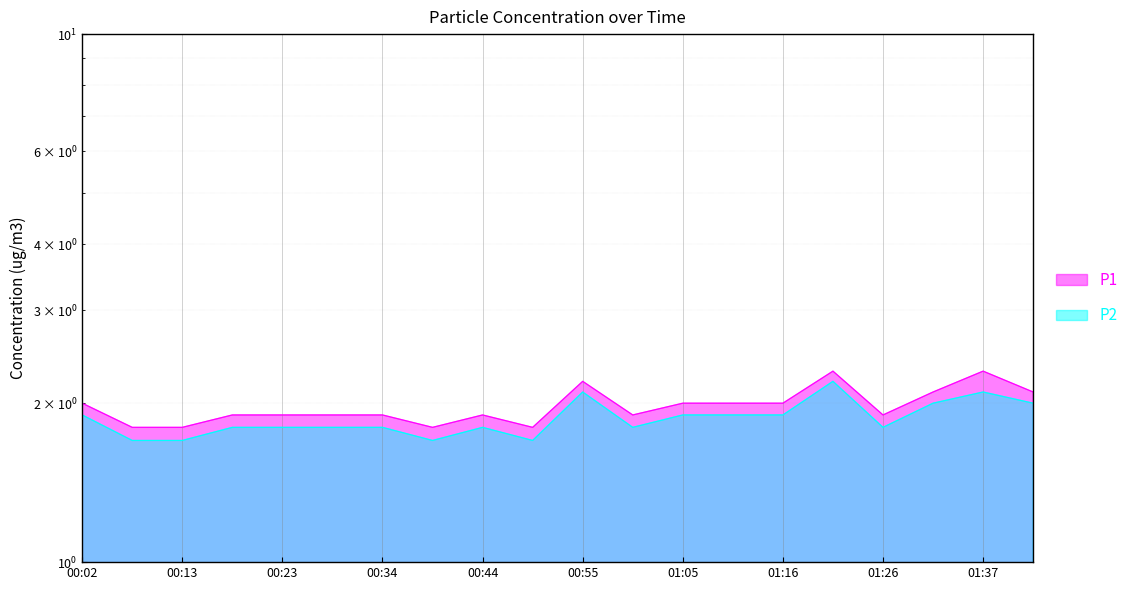

What are all the series names shown in the legend?

P1, P2